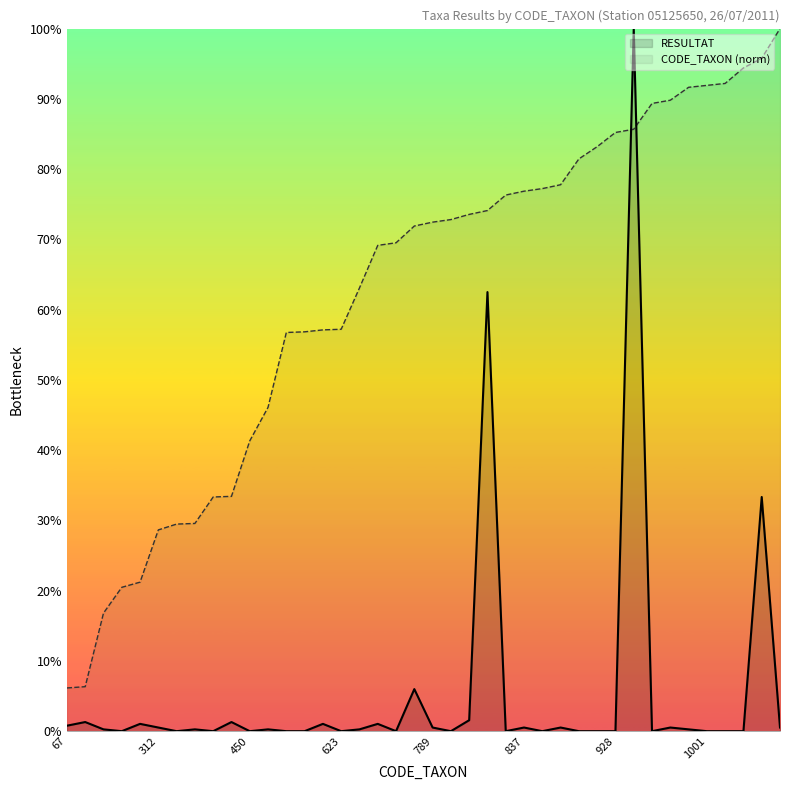

What is the spread (max minus min) of values at 36?

92.2